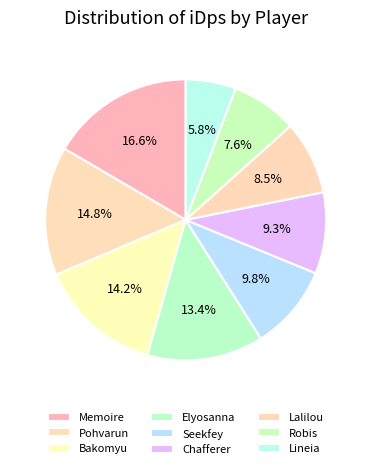

Count the number of slices in the pie.

9